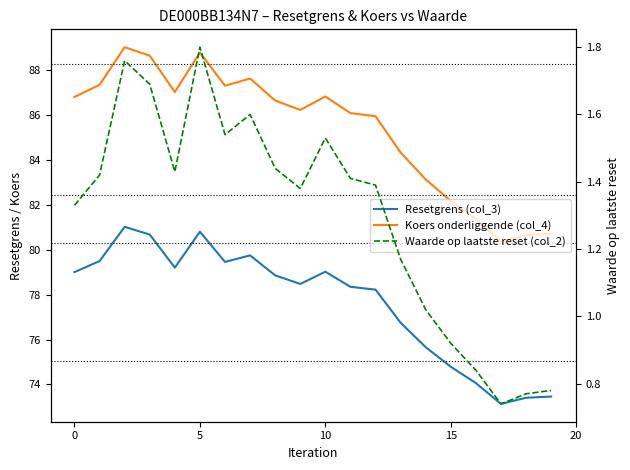

Does the chart have visible grid lines?

No